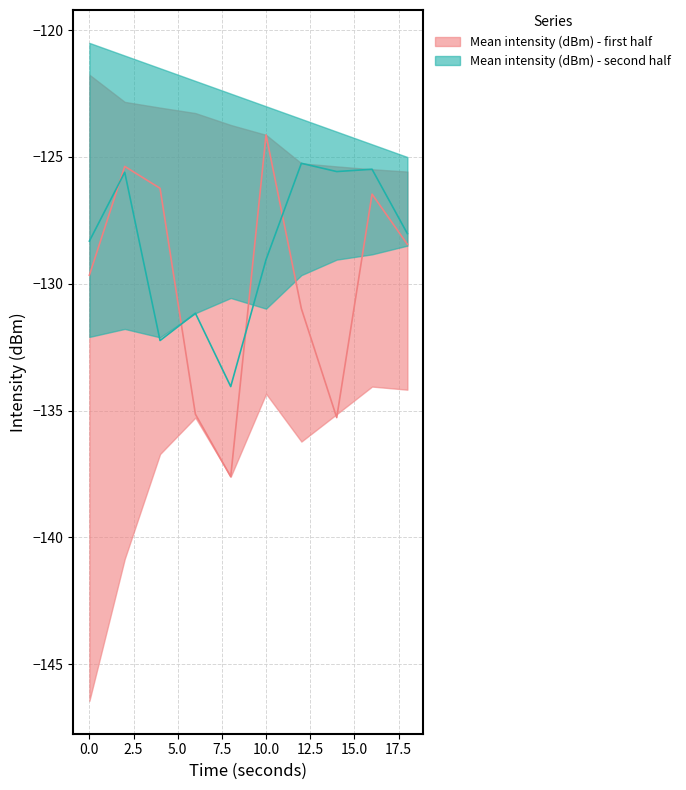

What is the smallest value displayed?

-137.6